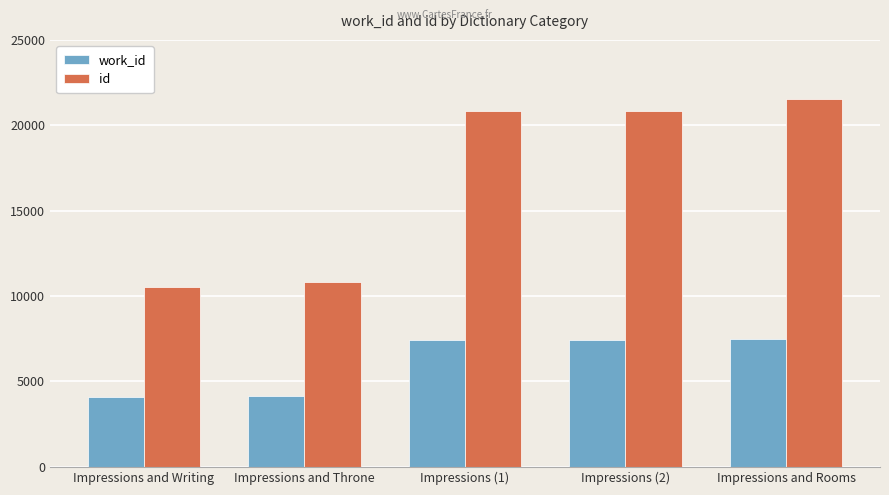

What is the label of the 2nd bar from the left?

Impressions and Throne